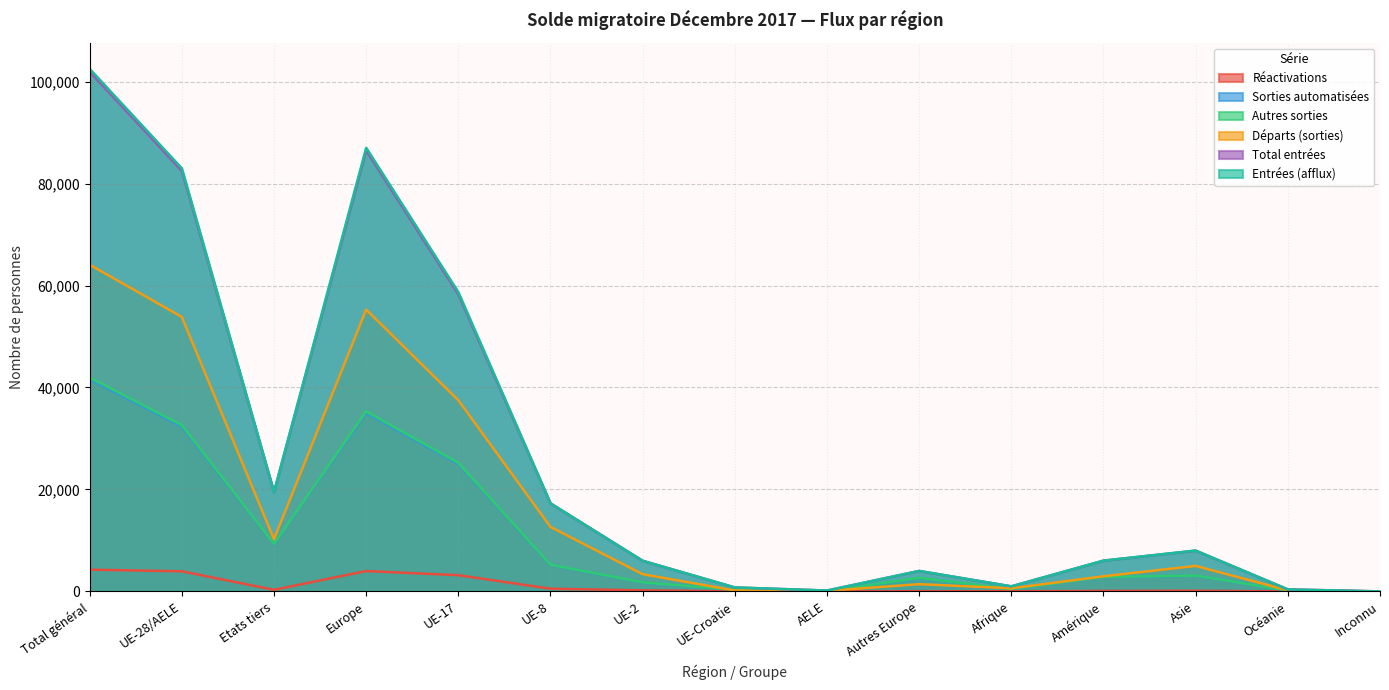

What is the highest value of the Départs (sorties) series?

64084